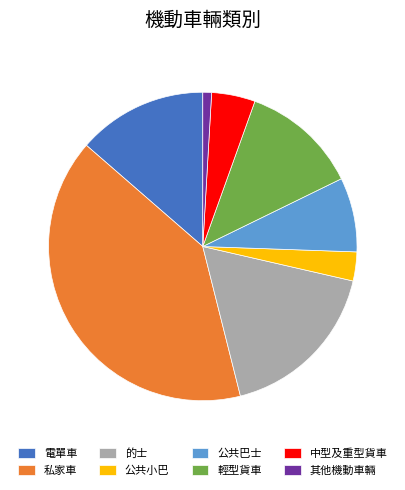

What is the largest slice in the pie chart?

私家車